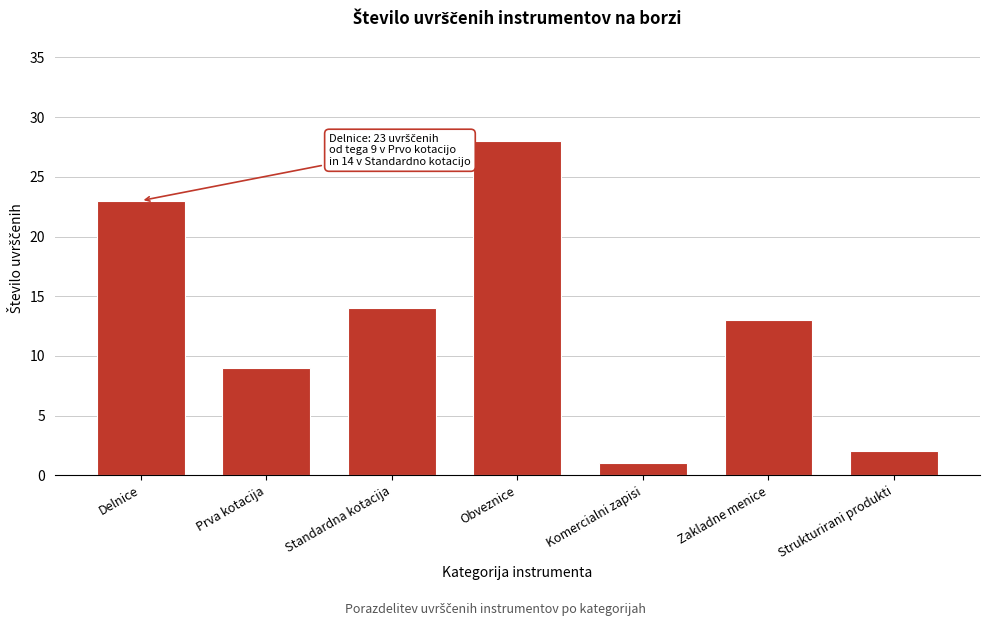

Reading left to right, extract all data points from this chart.

23	9	14	28	1	13	2